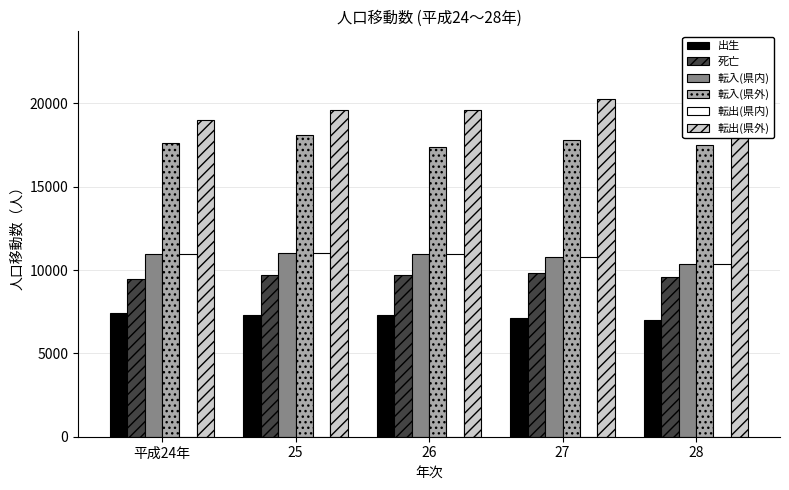

Count the number of data series in this chart.

6